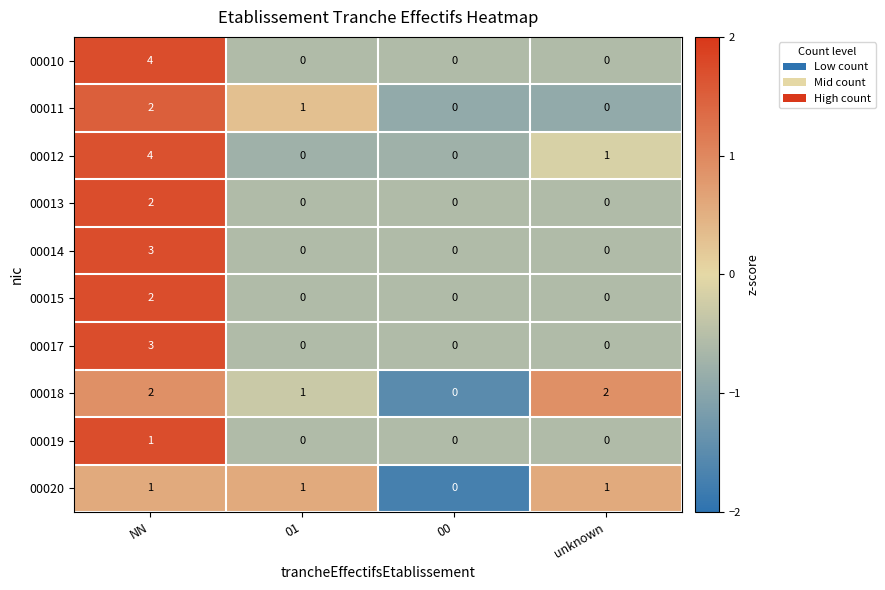

Which series changed the most between NN and unknown?

00010